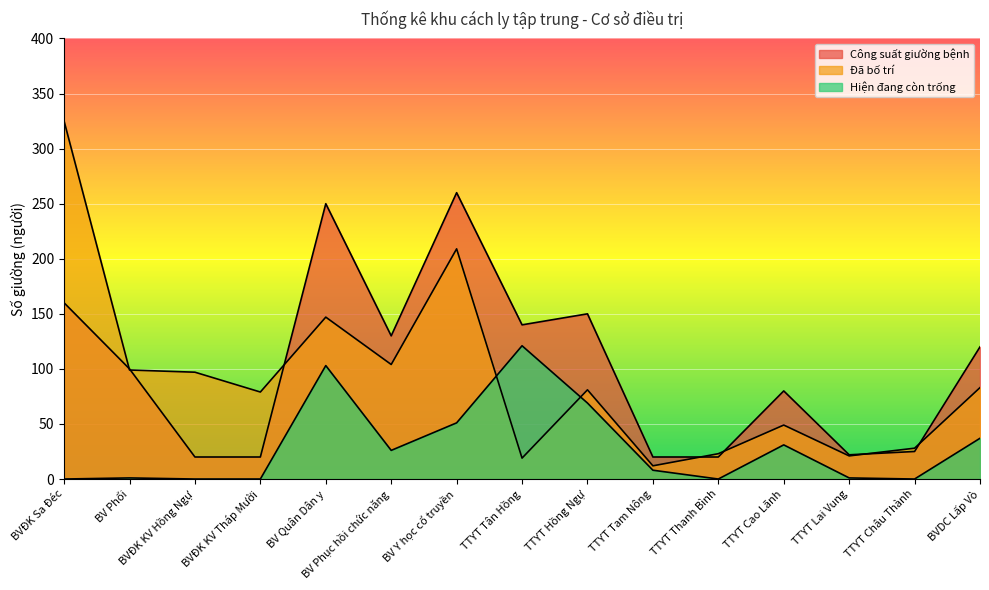

What is the sum of all Công suất giường bệnh values?

1517